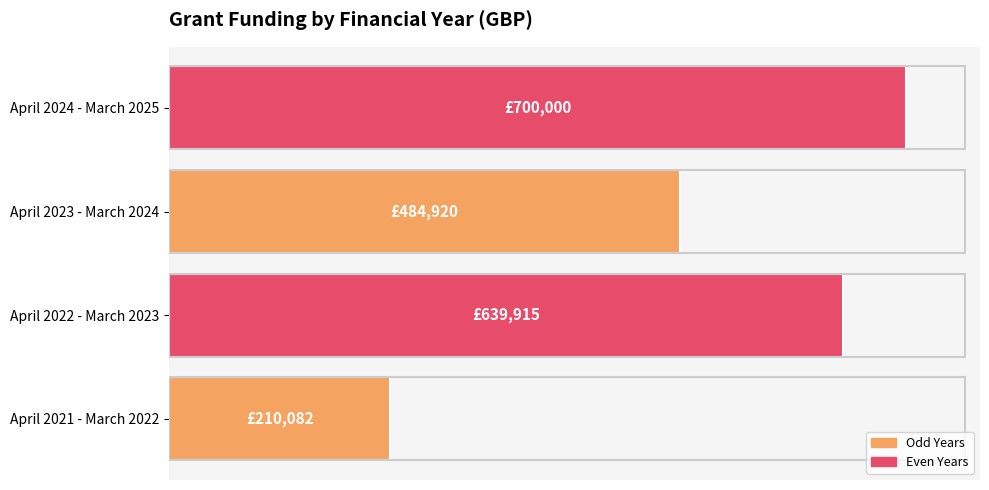

Does the chart contain any negative values?

No